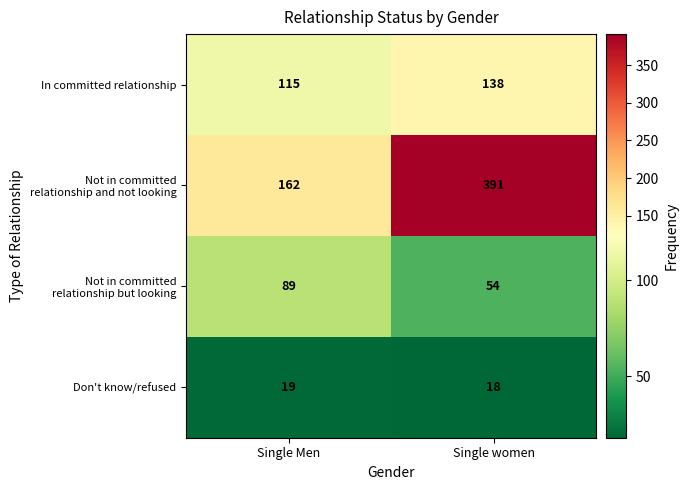

What is the difference between the In committed relationship values at Single women and Single Men?

23